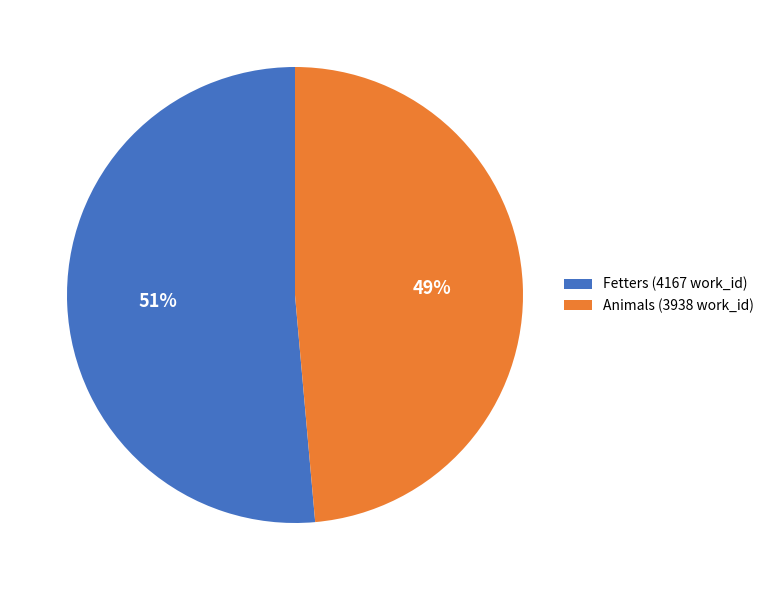

How many segments does this pie chart have?

2